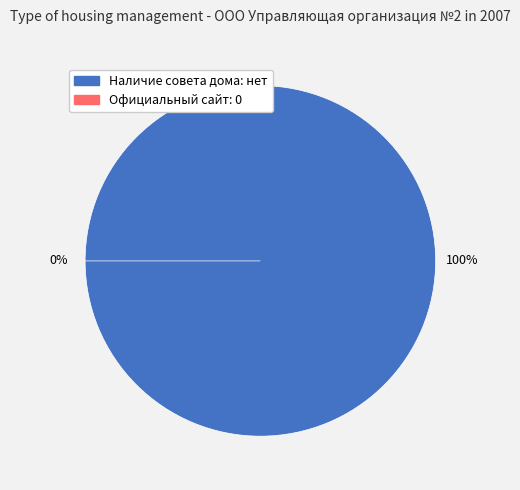

Count the number of slices in the pie.

2